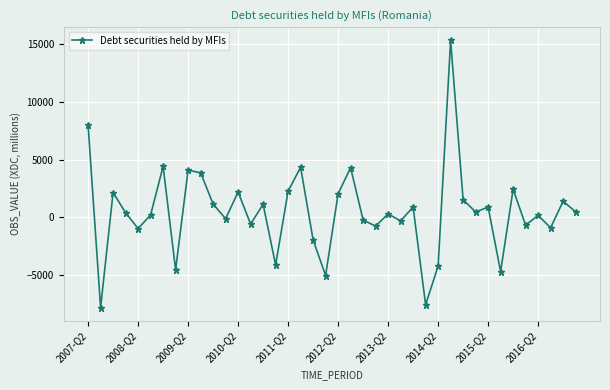

How many data points are less than 441?

20